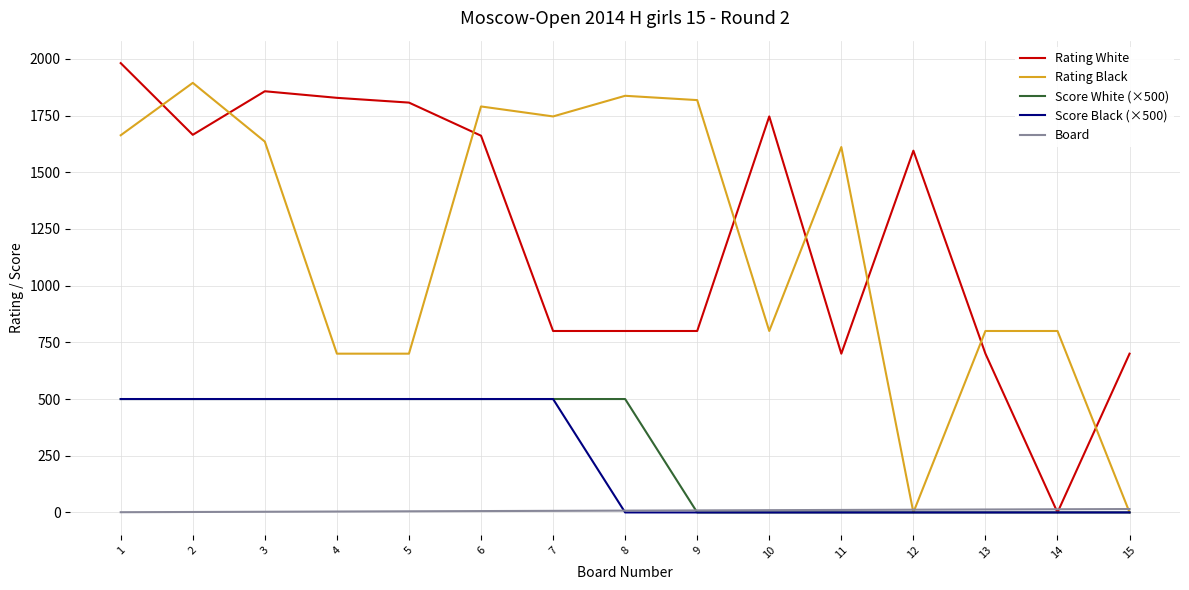

Does the chart display data point markers on the line(s)?

No